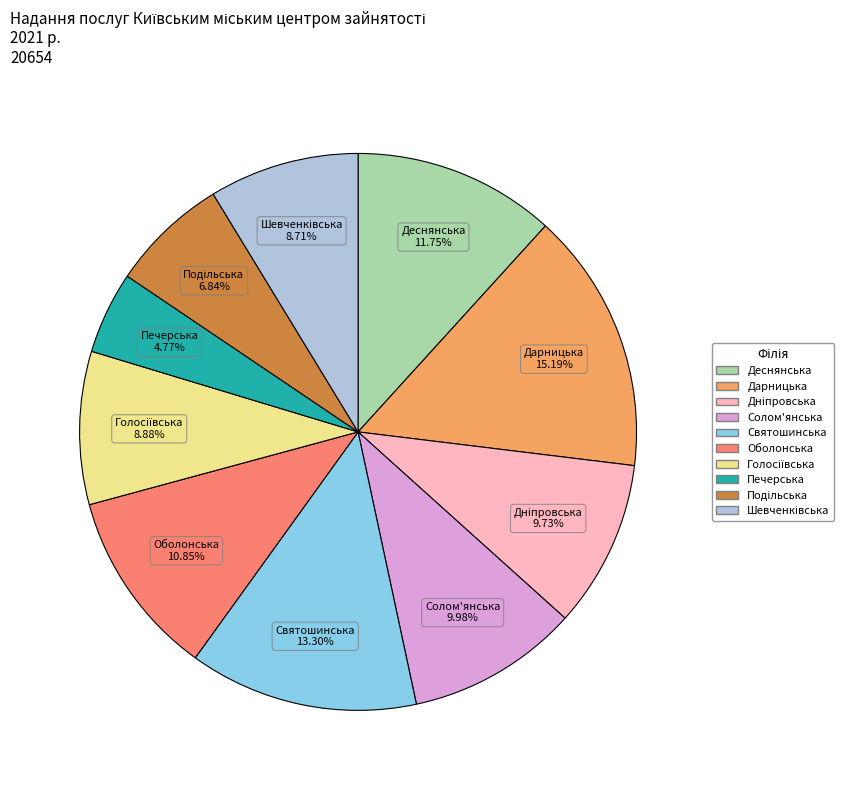

Is there any slice that represents more than half of the pie?

No